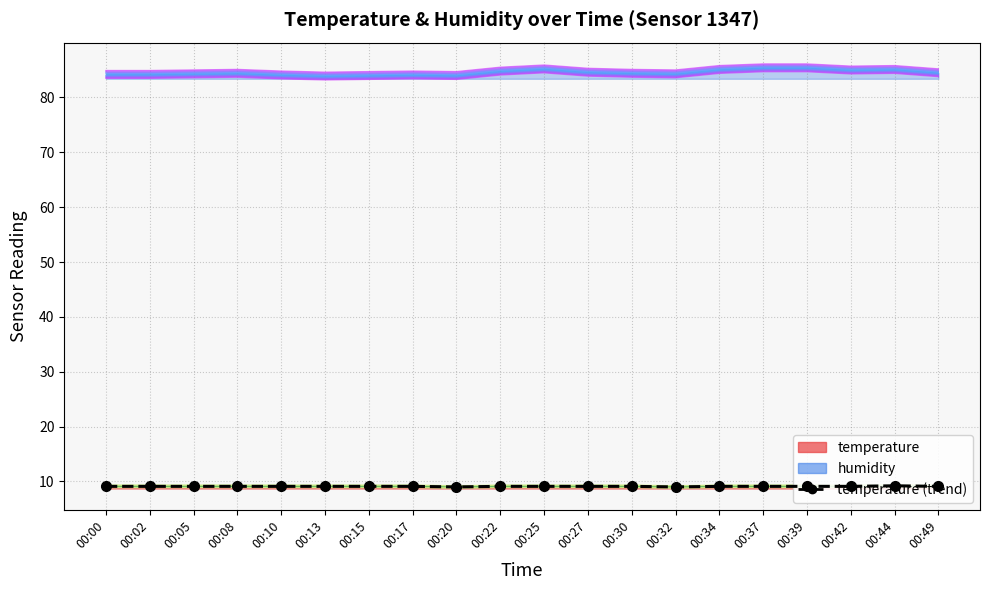

What is the average value?

9.1